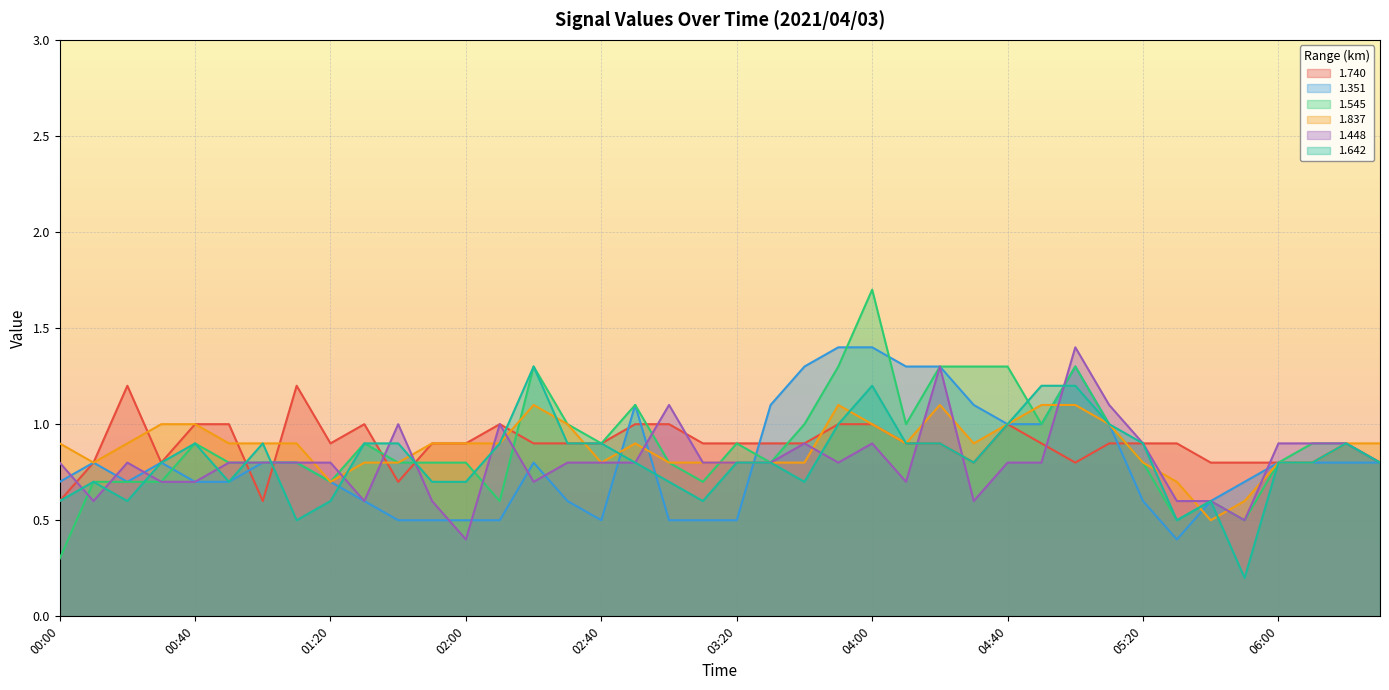

Is it true that 1.448 equals 0.8 at 03:20?

True